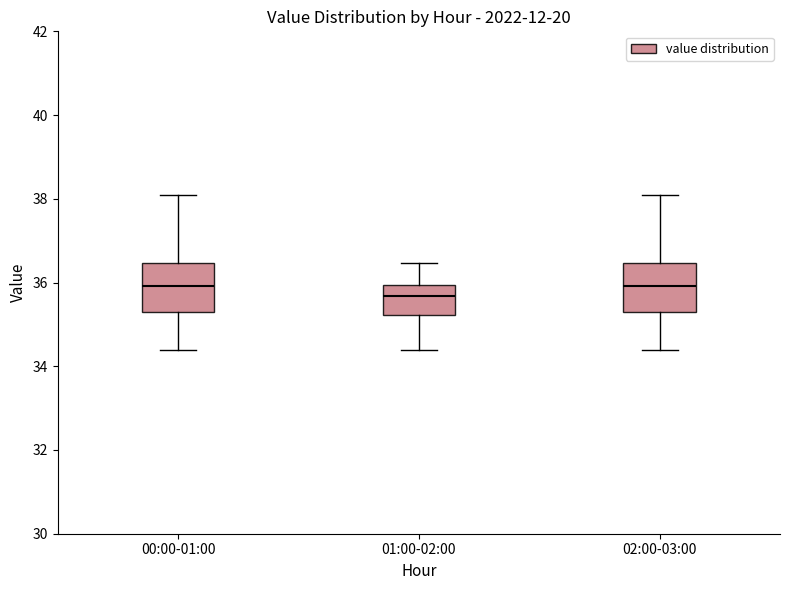

Which box's median line is the lowest?

01:00-02:00